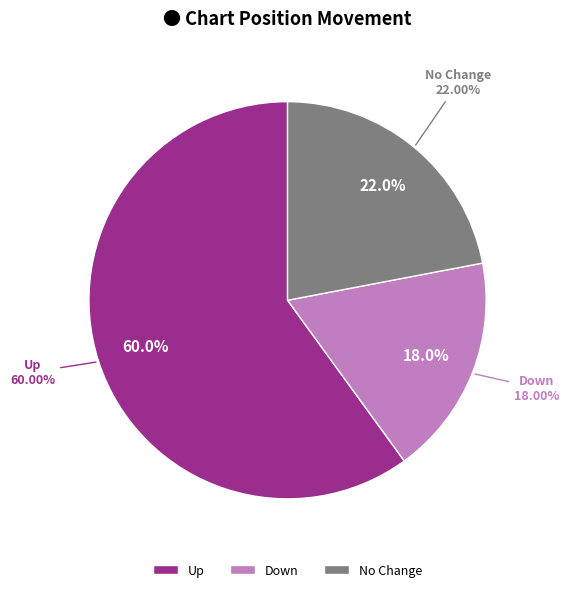

How many slices are in this pie chart?

3